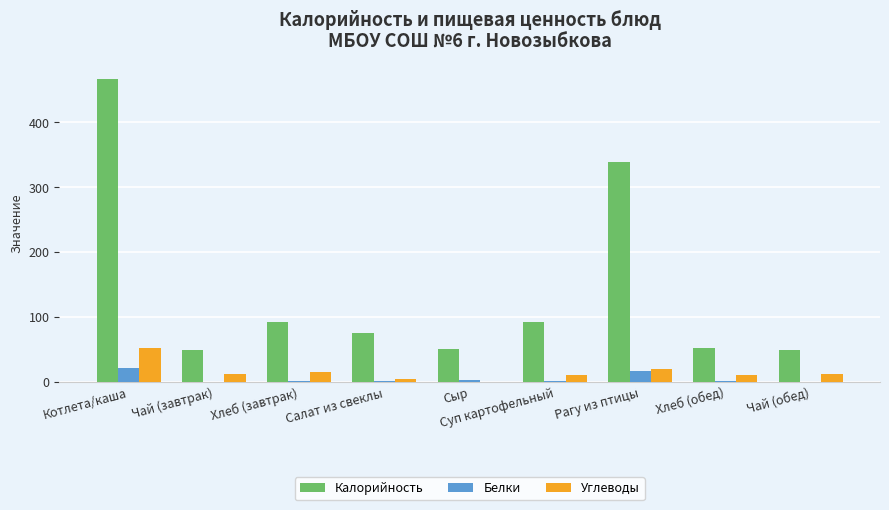

Which series has the largest total across all categories?

Калорийность